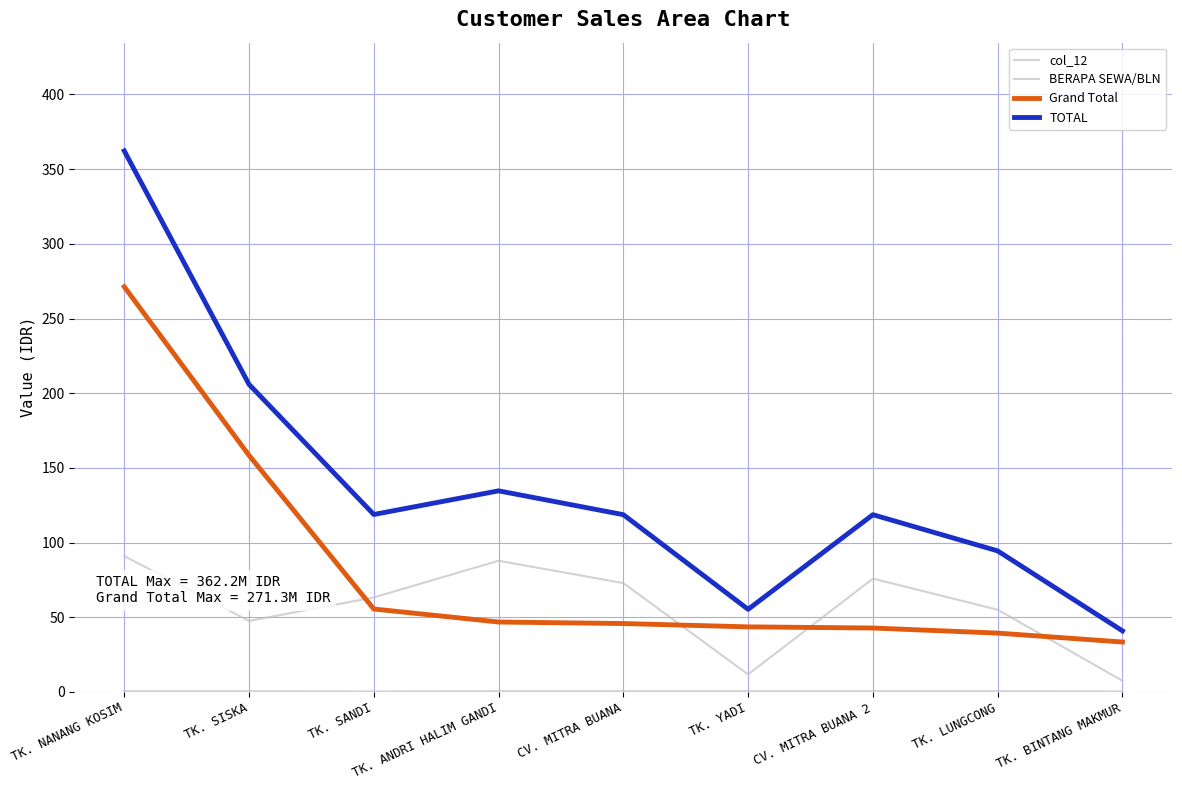

Reading left to right, extract all data points from this chart.

col_12: TK. NANANG KOSIM=91.0	TK. SISKA=47.5	TK. SANDI=63.3	TK. ANDRI HALIM GANDI=87.8	CV. MITRA BUANA=72.9	TK. YADI=11.7	CV. MITRA BUANA 2=75.9	TK. LUNGCONG=55.0	TK. BINTANG MAKMUR=7.5
BERAPA SEWA/BLN: TK. NANANG KOSIM=0.5	TK. SISKA=0.5	TK. SANDI=0.3	TK. ANDRI HALIM GANDI=0.5	CV. MITRA BUANA=0.5	TK. YADI=0.5	CV. MITRA BUANA 2=0.5	TK. LUNGCONG=0.5	TK. BINTANG MAKMUR=0.3
Grand Total: TK. NANANG KOSIM=271.3	TK. SISKA=158.4	TK. SANDI=55.5	TK. ANDRI HALIM GANDI=46.8	CV. MITRA BUANA=45.8	TK. YADI=43.6	CV. MITRA BUANA 2=42.8	TK. LUNGCONG=39.4	TK. BINTANG MAKMUR=33.4
TOTAL: TK. NANANG KOSIM=362.2	TK. SISKA=205.9	TK. SANDI=118.8	TK. ANDRI HALIM GANDI=134.6	CV. MITRA BUANA=118.7	TK. YADI=55.3	CV. MITRA BUANA 2=118.7	TK. LUNGCONG=94.4	TK. BINTANG MAKMUR=40.9